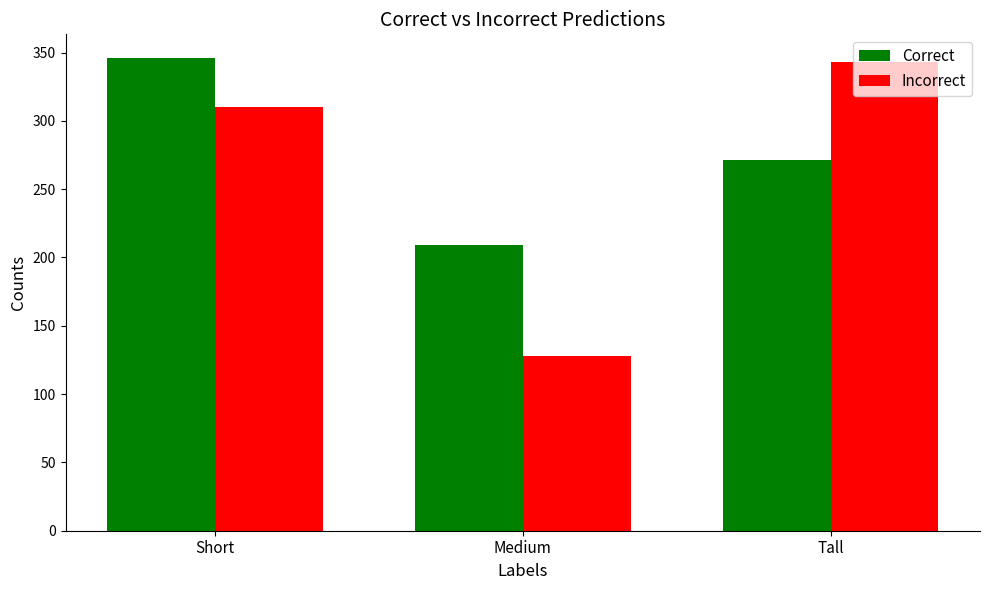

How many series are shown in this chart?

2